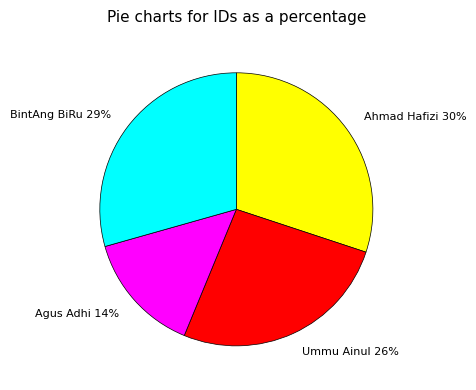

Is the sum of Ahmad Hafizi and BintAng BiRu greater than half?

Yes